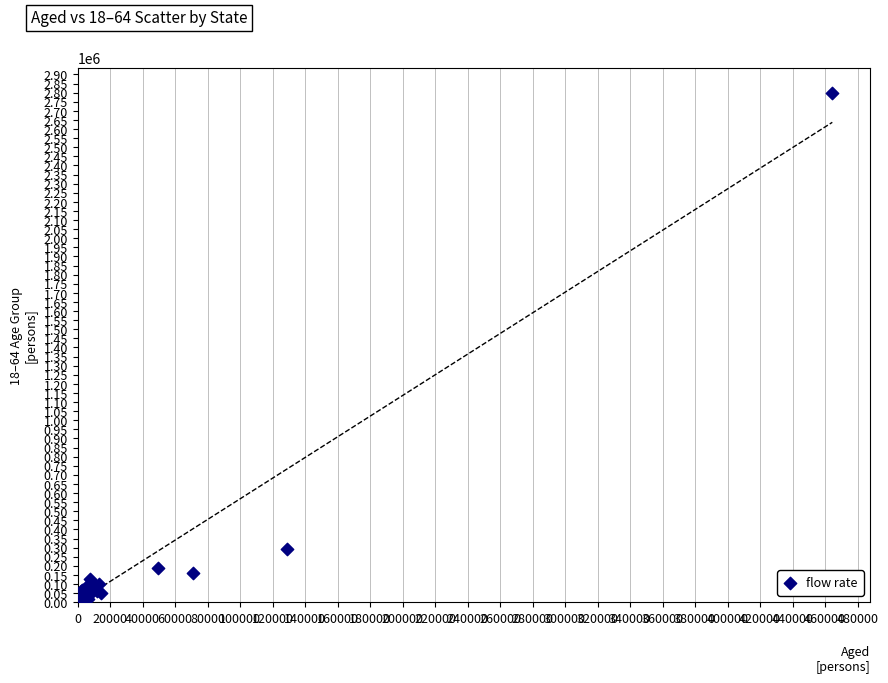

What Y value in the scatter plot is closest to 1400870?

294777